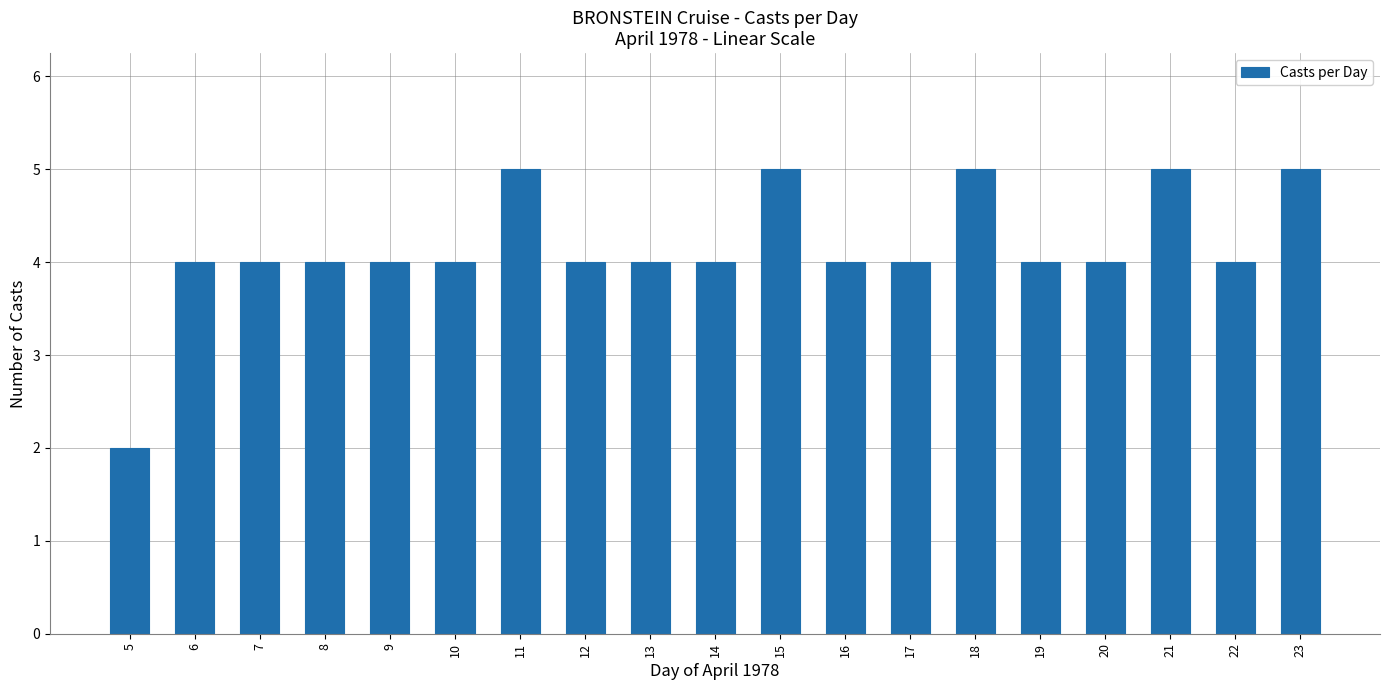

What is the sum of all values?

79